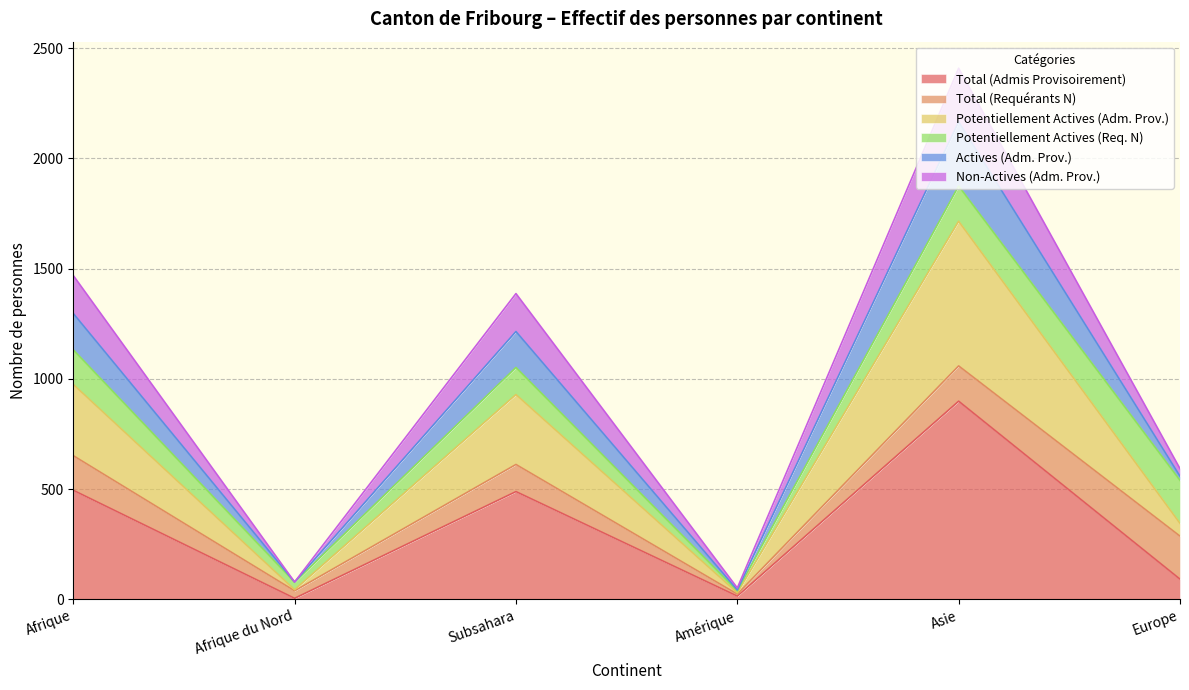

How many values in the Total (Admis Provisoirement) series are below 489?

3